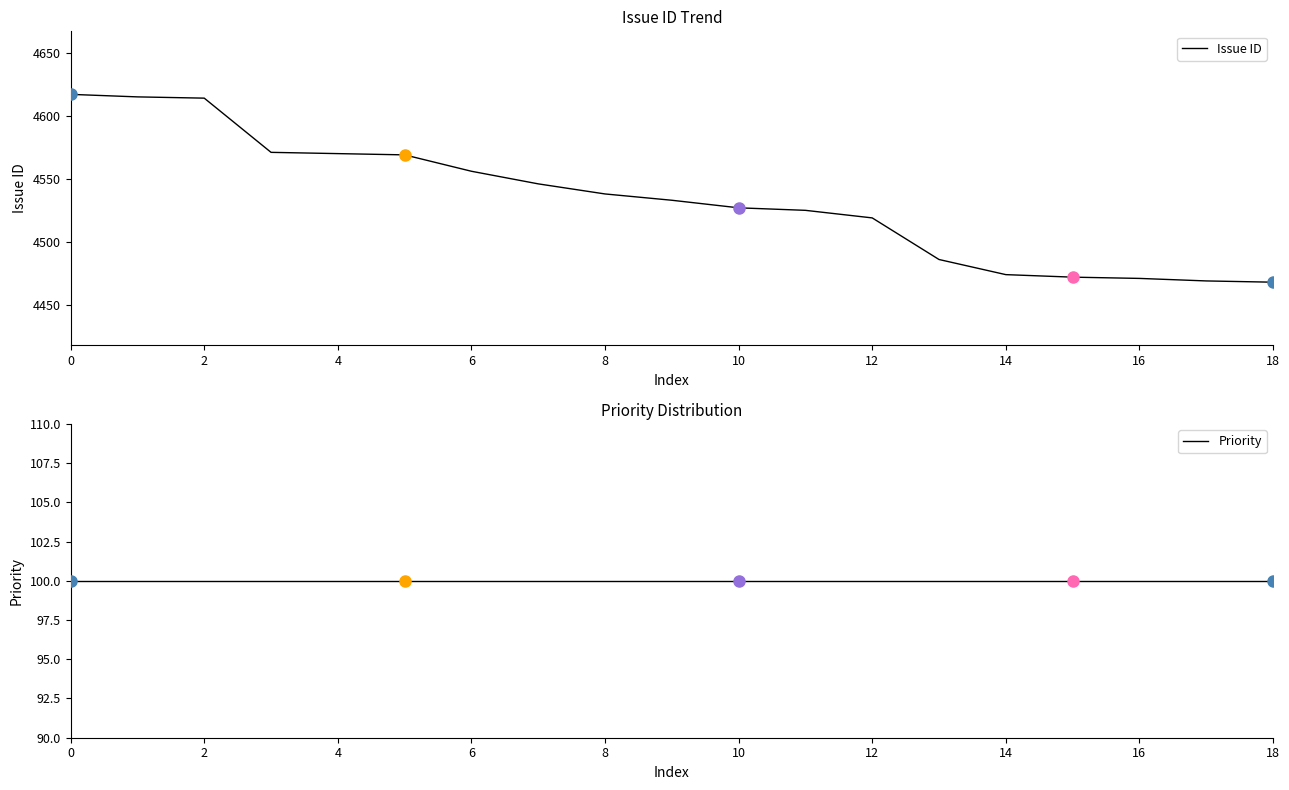

What is the average value of the Issue ID series?

4534